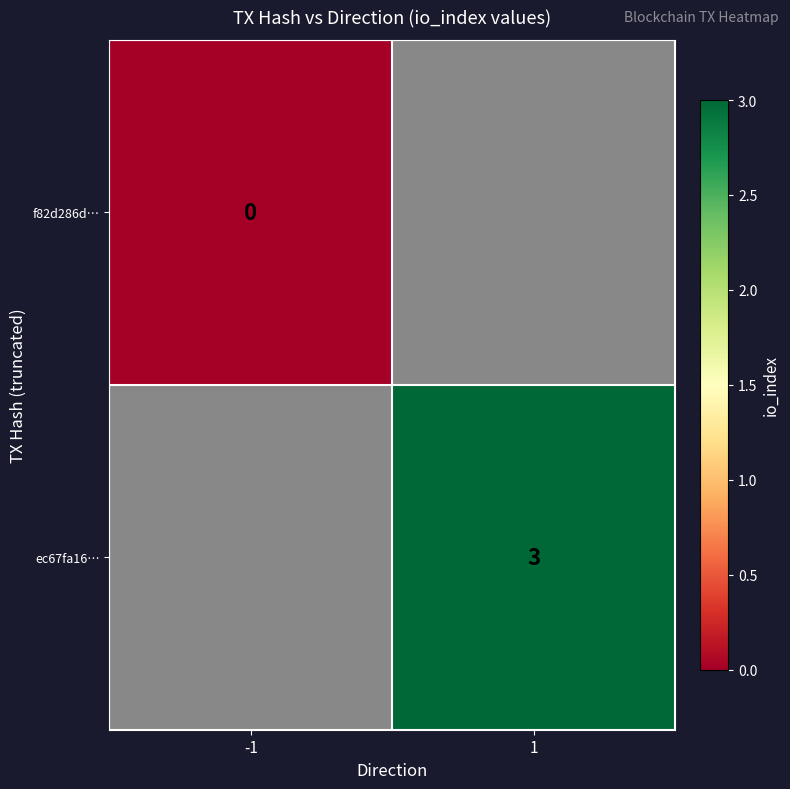

Is the value of f82d286d… at -1 greater than the value of ec67fa16… at 1?

No